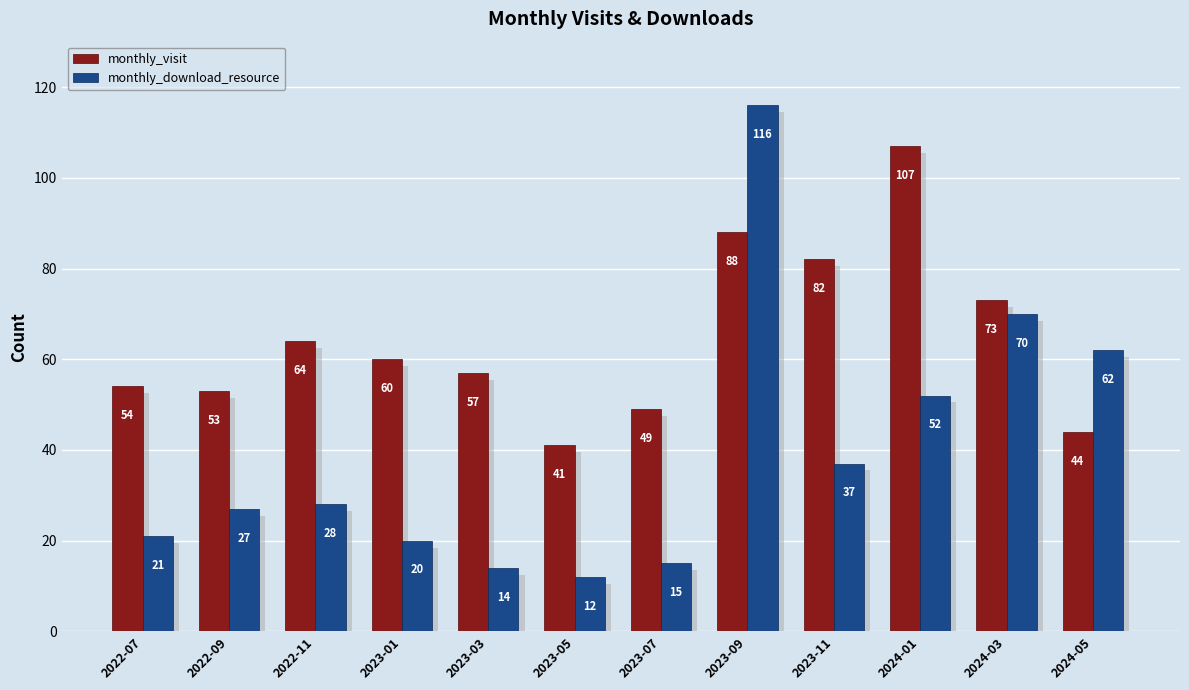

How many values in the monthly_visit series exceed 60?

5